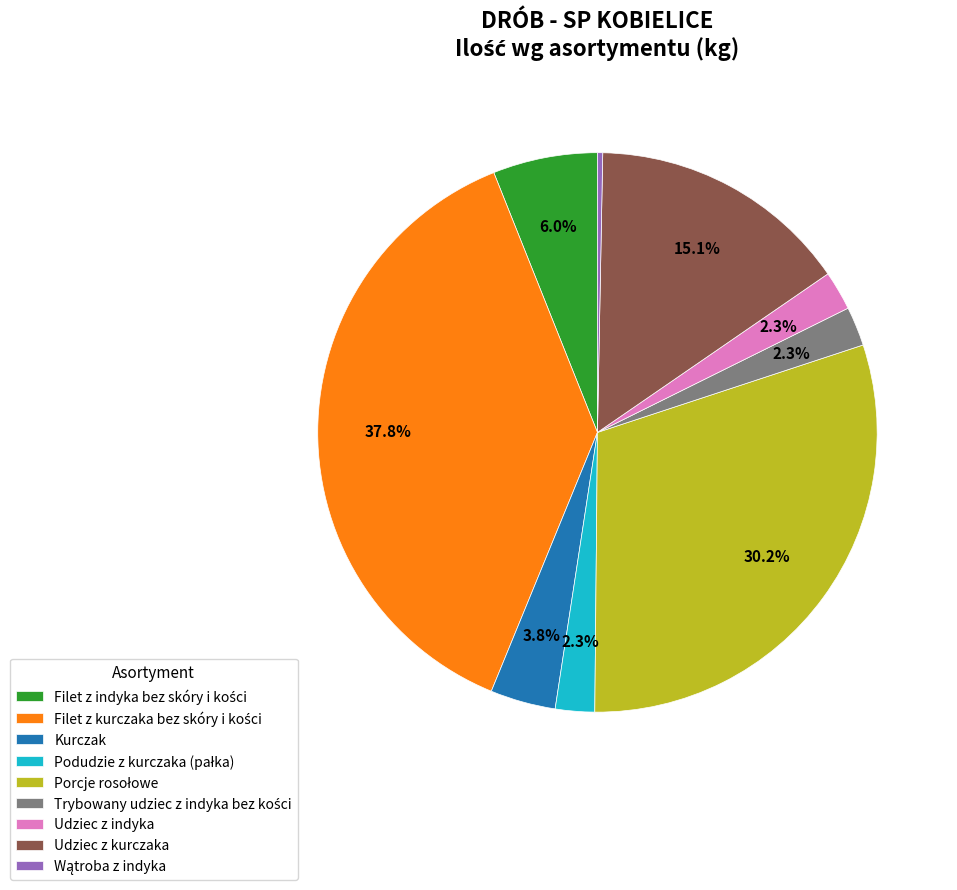

What portion of the pie excludes Udziec z kurczaka?

84.9%